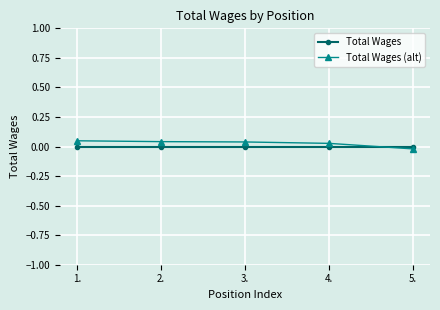

True or false: Total Wages (alt) has more than 1 interior local peaks.

False